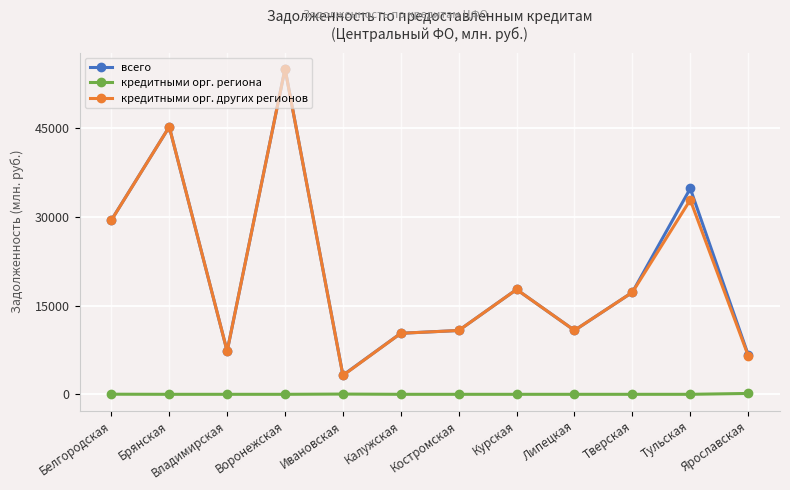

Does the chart display data point markers on the line(s)?

Yes